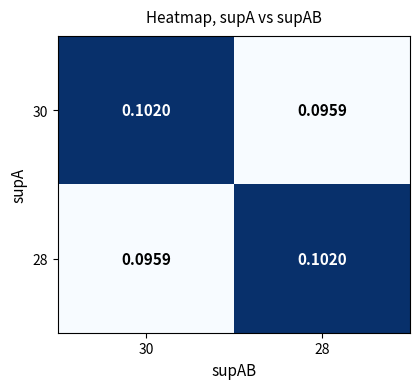

Is the value of 30 at 30 greater than the value of 28 at 30?

Yes